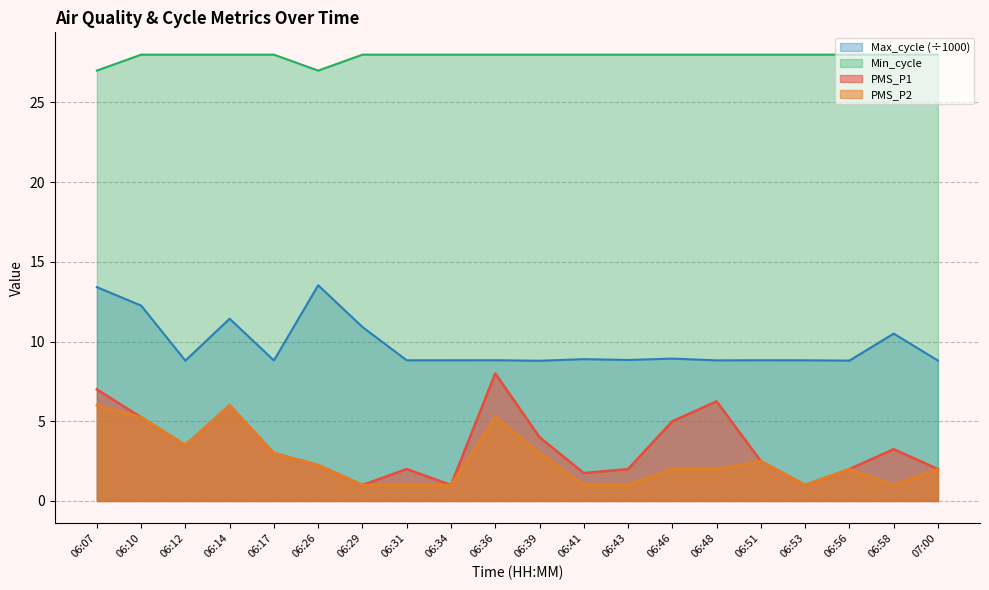

Reading left to right, transcribe all the data shown in this chart.

PMS_P1: 7.0	5.2	3.5	6.0	3.0	2.2	1.0	2.0	1.0	8.0	4.0	1.8	2.0	5.0	6.2	2.5	1.0	2.0	3.2	2.0
PMS_P2: 6.0	5.2	3.5	6.0	3.0	2.2	1.0	1.0	1.0	5.2	3.0	1.0	1.0	2.0	2.0	2.5	1.0	2.0	1.0	2.0
Min_cycle: 27.0	28.0	28.0	28.0	28.0	27.0	28.0	28.0	28.0	28.0	28.0	28.0	28.0	28.0	28.0	28.0	28.0	28.0	28.0	28.0
Max_cycle: 13.4	12.3	8.8	11.4	8.8	13.5	10.9	8.8	8.8	8.8	8.8	8.9	8.8	8.9	8.8	8.8	8.8	8.8	10.5	8.8